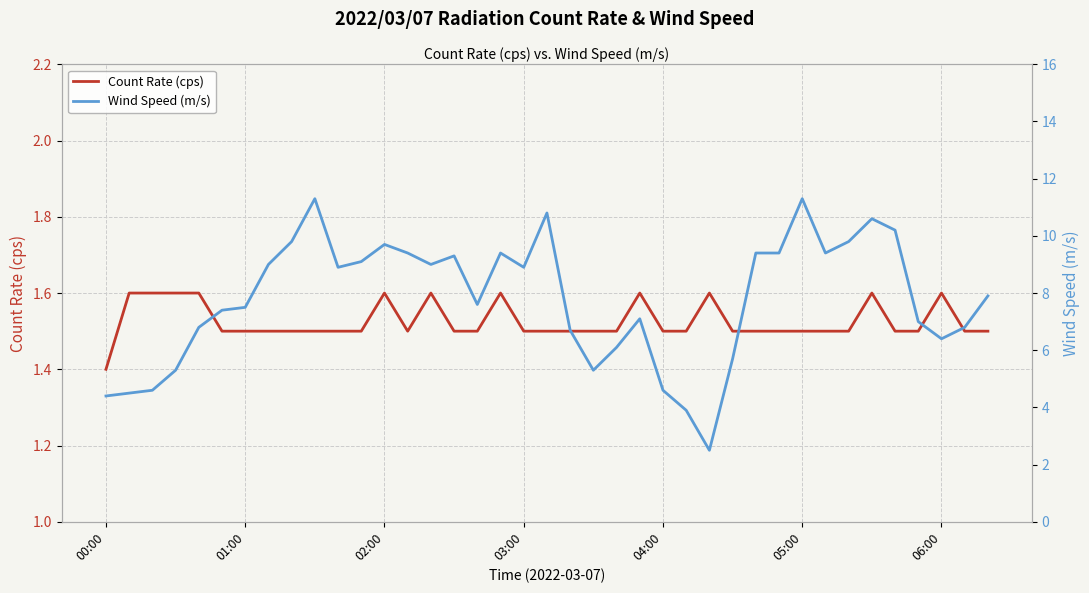

What is the difference between the Wind Speed (m/s) values at 21 and 8?

4.5